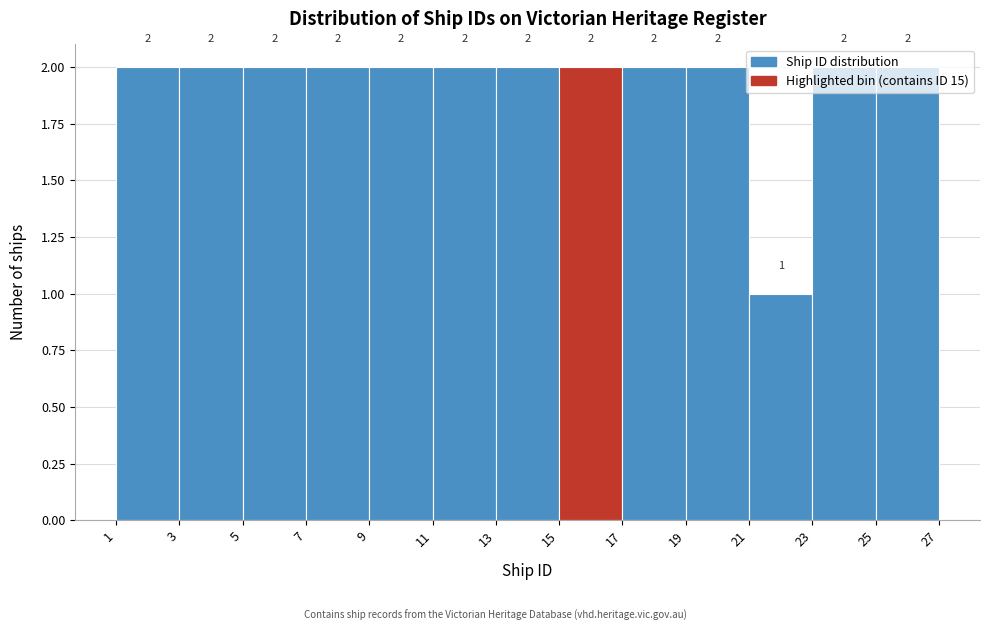

Reading left to right, transcribe this chart: for each bar, give the range it covers on the x-axis and its height.

1 to 3: 2
3 to 5: 2
5 to 7: 2
7 to 9: 2
9 to 11: 2
11 to 13: 2
13 to 15: 2
15 to 17: 2
17 to 19: 2
19 to 21: 2
21 to 23: 1
23 to 25: 2
25 to 27: 2